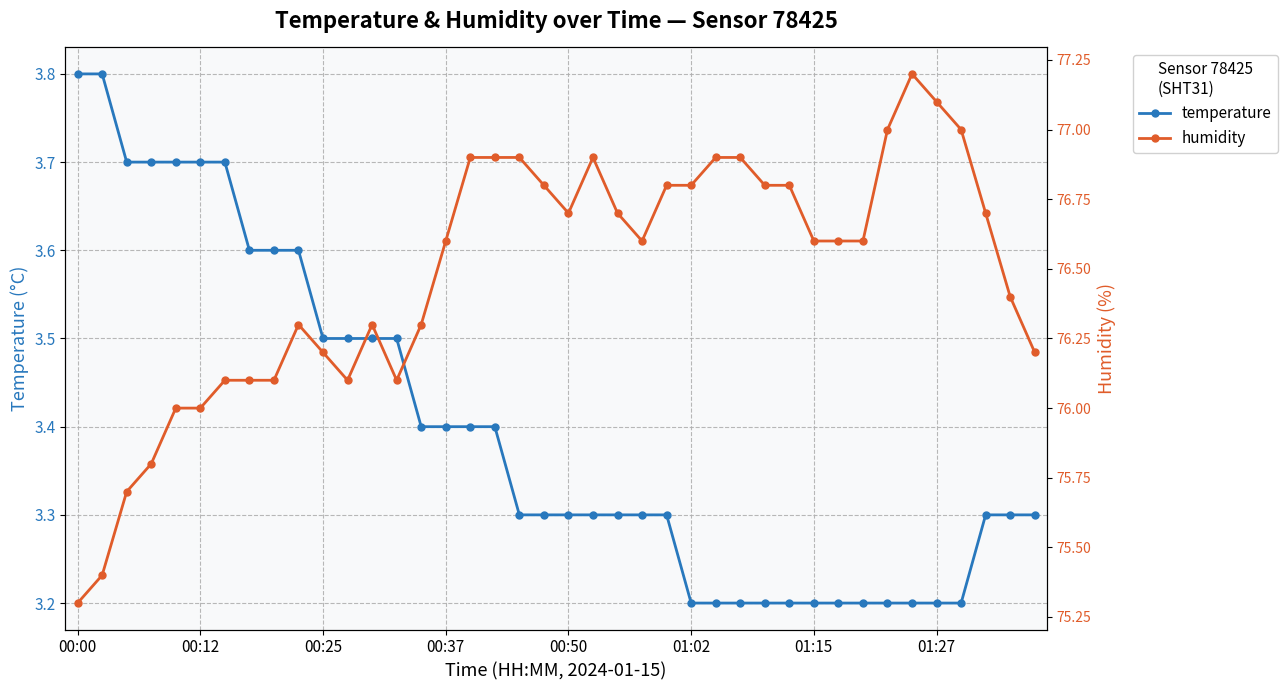

Is it true that temperature equals 3.2 at 01:15?

True